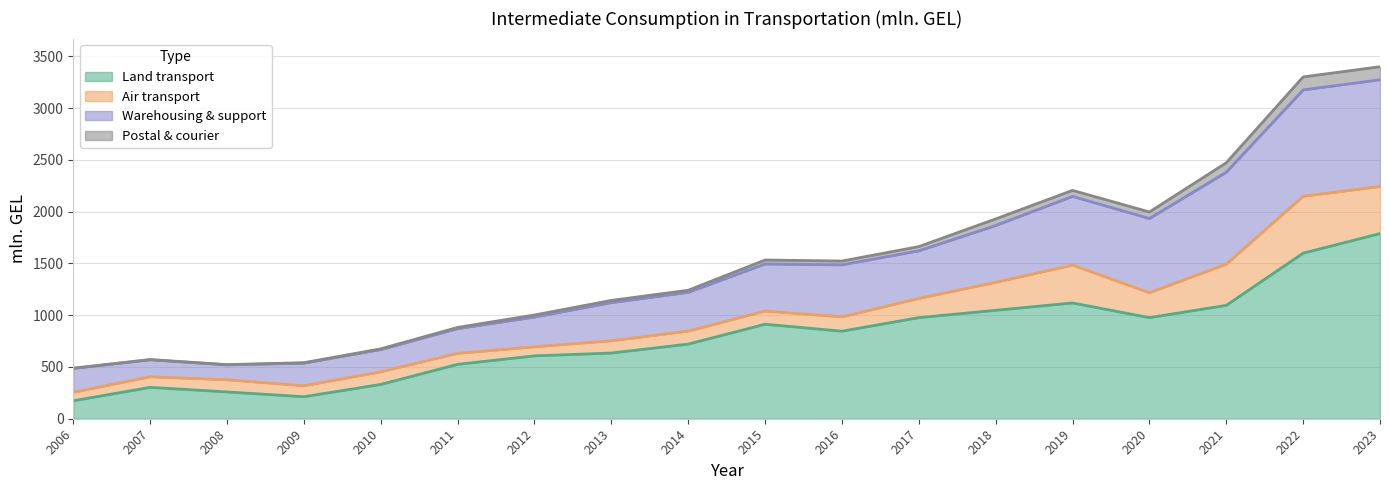

True or false: Land transport has a value of 525.5 at 2011.

True